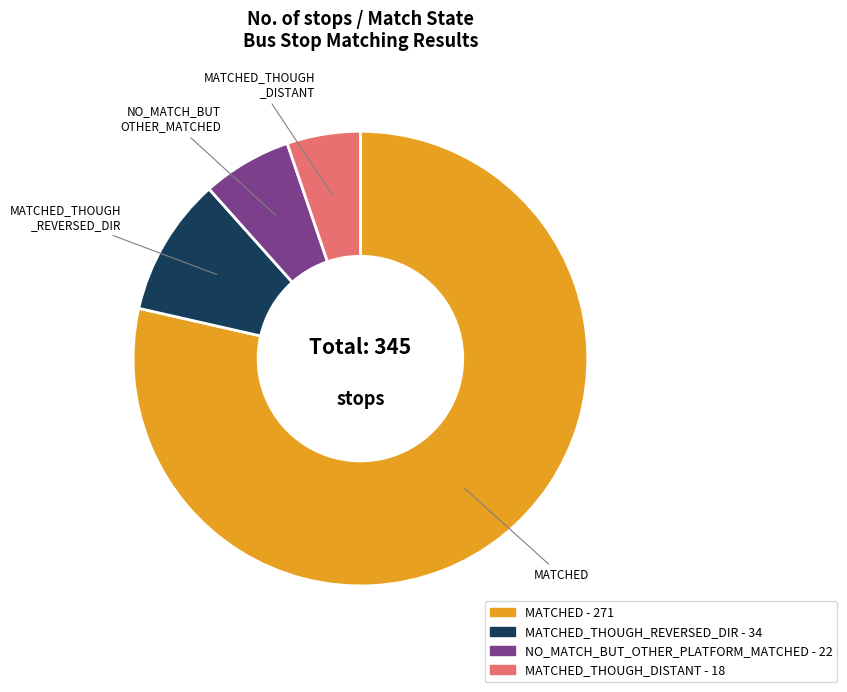

Is there a majority slice in this chart?

Yes